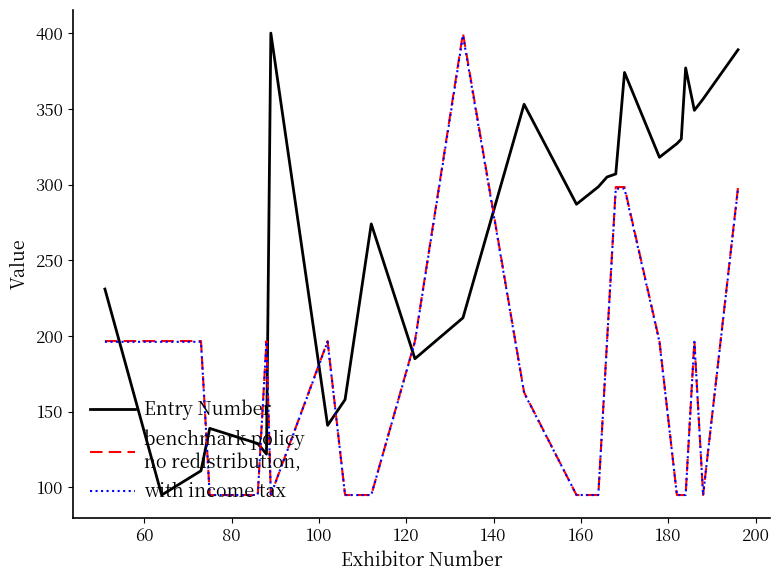

What is the minimum value shown in the chart?

95.0